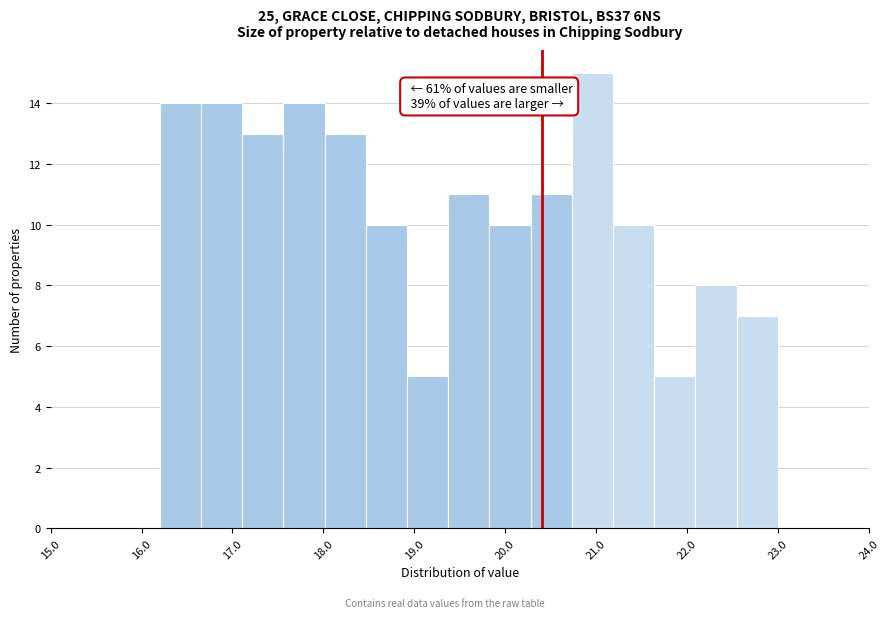

Which range on the x-axis has the tallest bar?

20.7 to 21.2